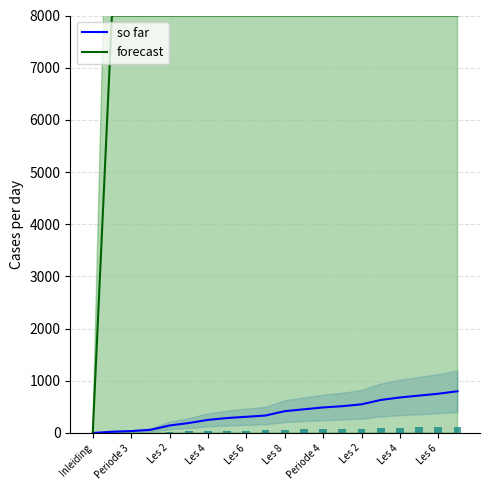

What value does the forecast series have at Les 6?

8000.0